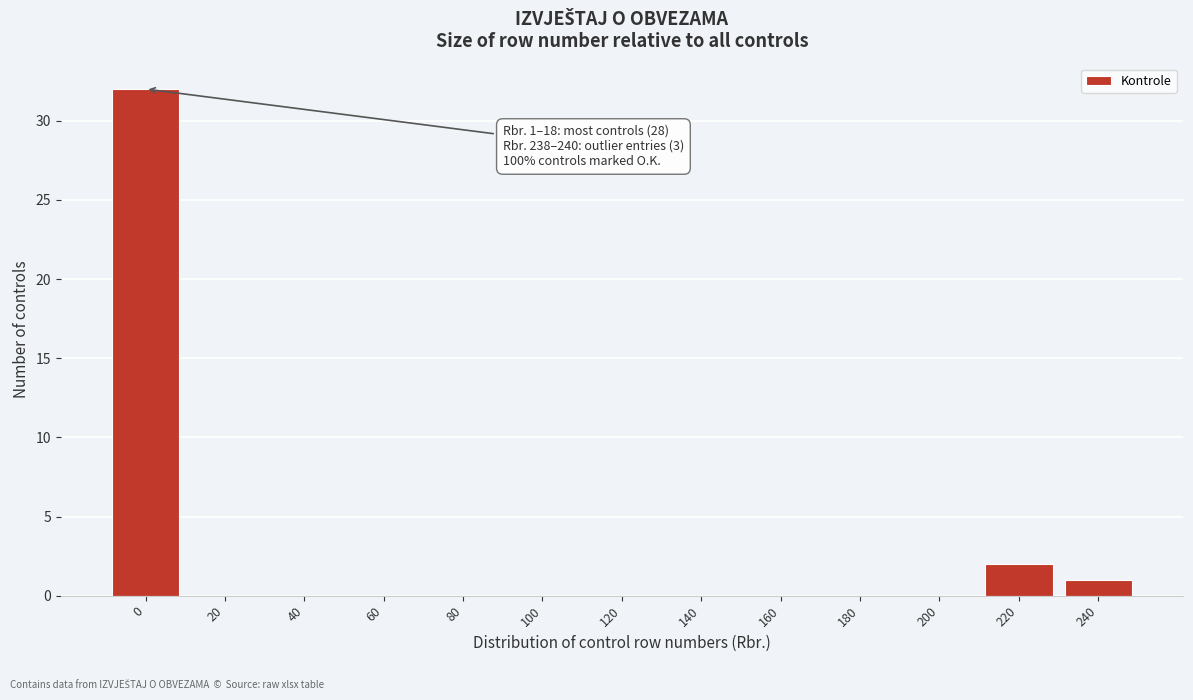

Reading left to right, transcribe all the data shown in this chart.

0=32	20=0	40=0	60=0	80=0	100=0	120=0	140=0	160=0	180=0	200=0	220=2	240=1